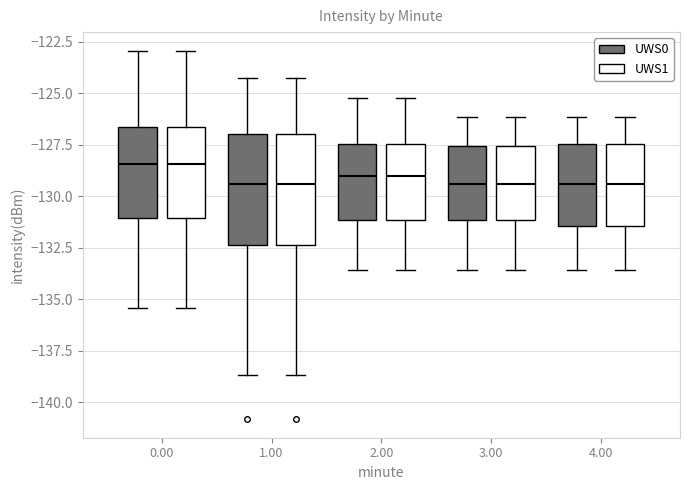

Reading left to right, read every box against the y-axis: the position of its median line, the range the box covers, and the ends of its whiskers. The values are not printed on the chart, so give them approximately, as read against the axis.

0.00 (UWS0): median -128.5, box -131.0 to -126.5, whiskers -135.5 to -123.0
0.00 (UWS1): median -128.5, box -131.0 to -126.5, whiskers -135.5 to -123.0
1.00 (UWS0): median -129.5, box -132.5 to -127.0, whiskers -138.5 to -124.5
1.00 (UWS1): median -129.5, box -132.5 to -127.0, whiskers -138.5 to -124.5
2.00 (UWS0): median -129.0, box -131.0 to -127.5, whiskers -133.5 to -125.0
2.00 (UWS1): median -129.0, box -131.0 to -127.5, whiskers -133.5 to -125.0
3.00 (UWS0): median -129.5, box -131.0 to -127.5, whiskers -133.5 to -126.0
3.00 (UWS1): median -129.5, box -131.0 to -127.5, whiskers -133.5 to -126.0
4.00 (UWS0): median -129.5, box -131.5 to -127.5, whiskers -133.5 to -126.0
4.00 (UWS1): median -129.5, box -131.5 to -127.5, whiskers -133.5 to -126.0